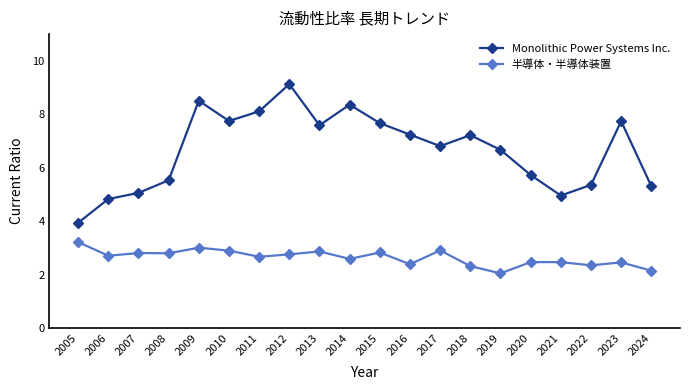

List the series in order of their peak value, highest first.

Monolithic Power Systems Inc., 半導体・半導体装置